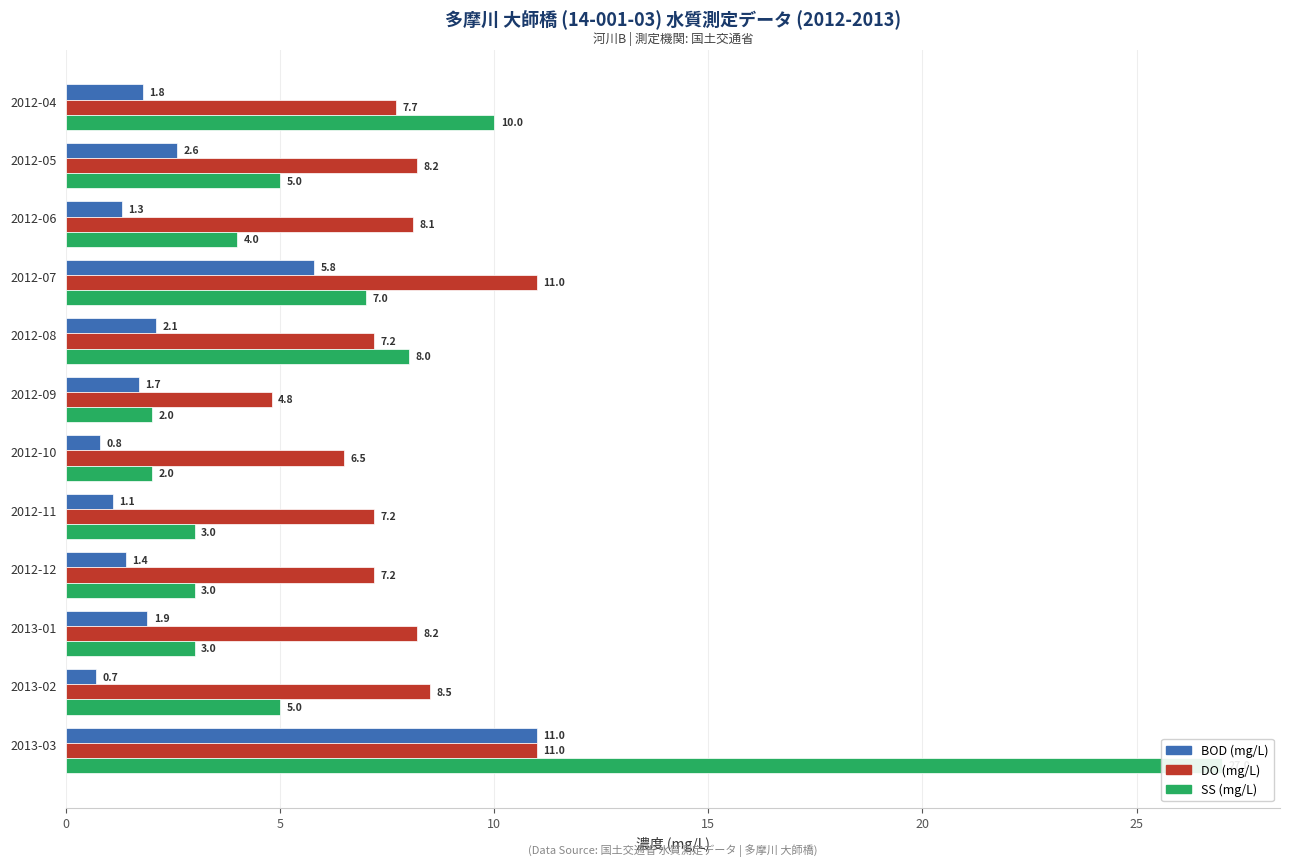

How many categories are shown in the chart?

12